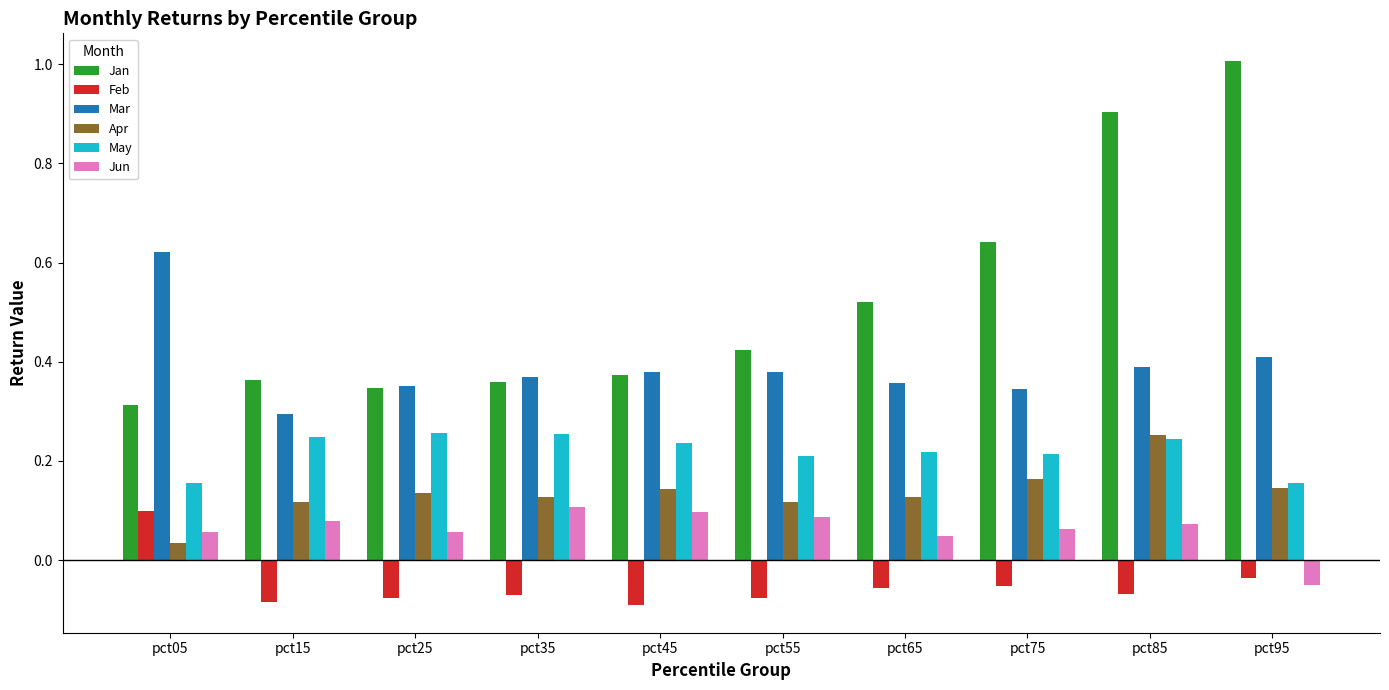

What is the difference between the maximum and second lowest values in the Jan series?

0.7